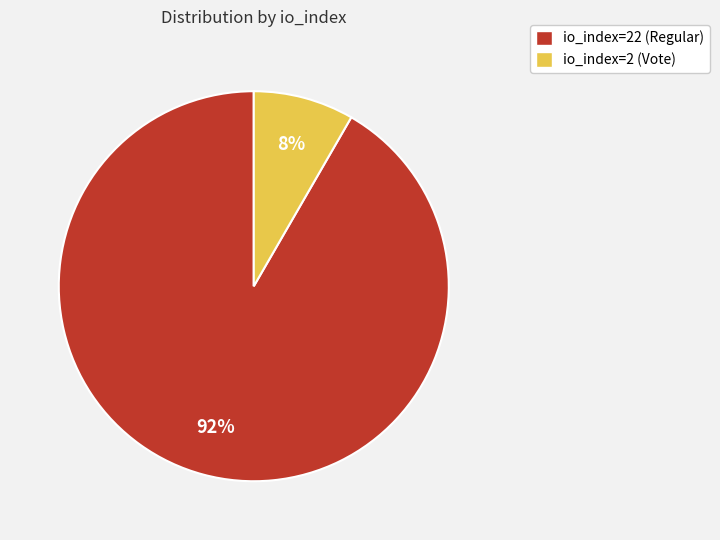

Which slice represents more than half of the pie?

io_index=22 (Regular)